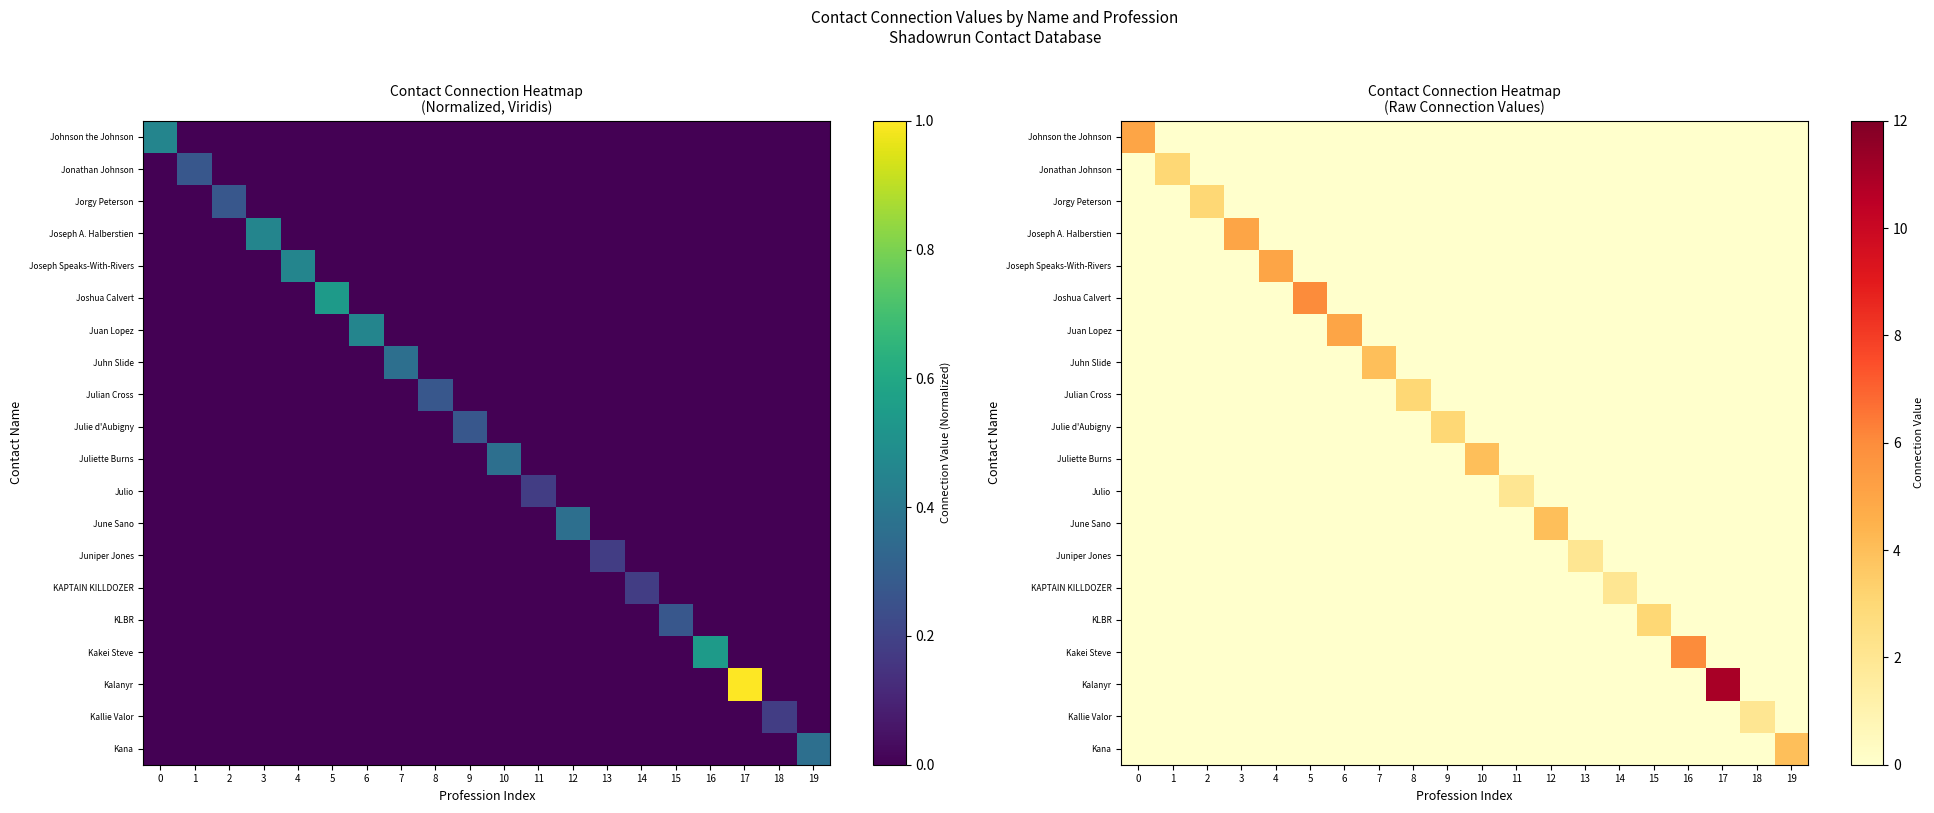

Which has a higher value, 19 or 7?

19